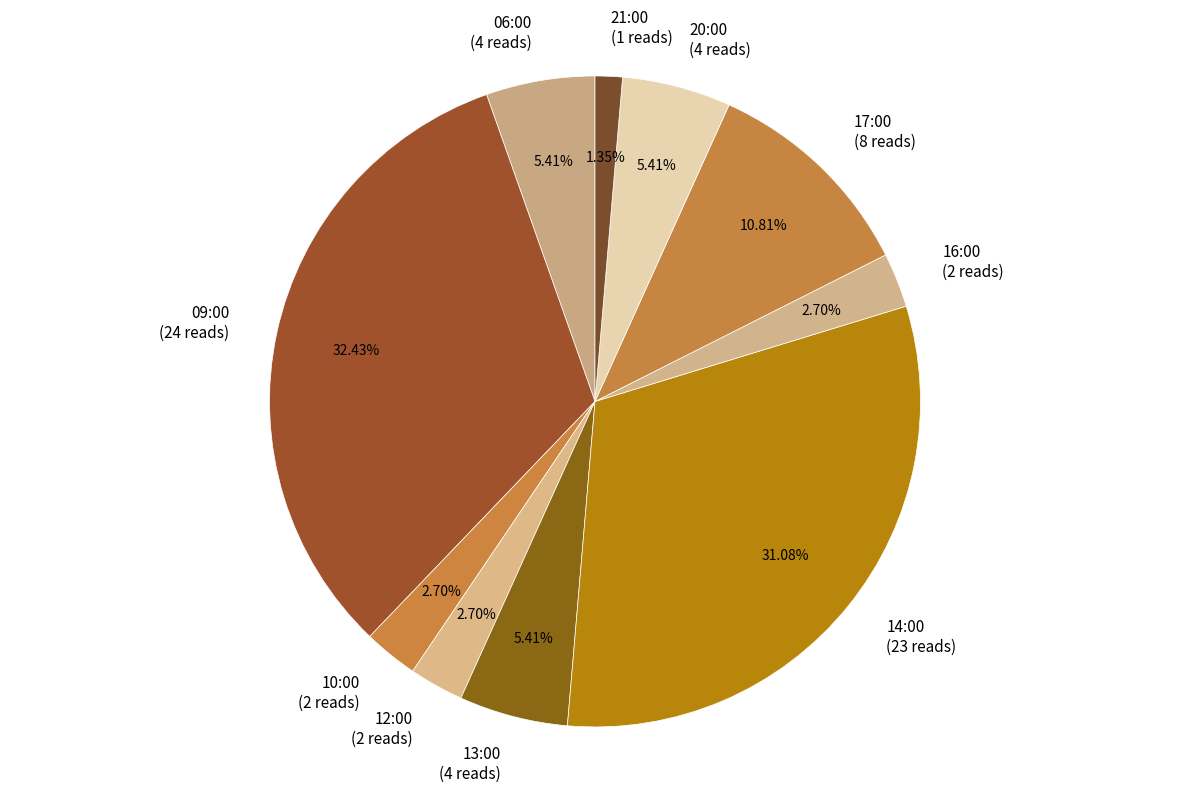

What percentage do 10:00 and 12:00 together represent?

5.4%